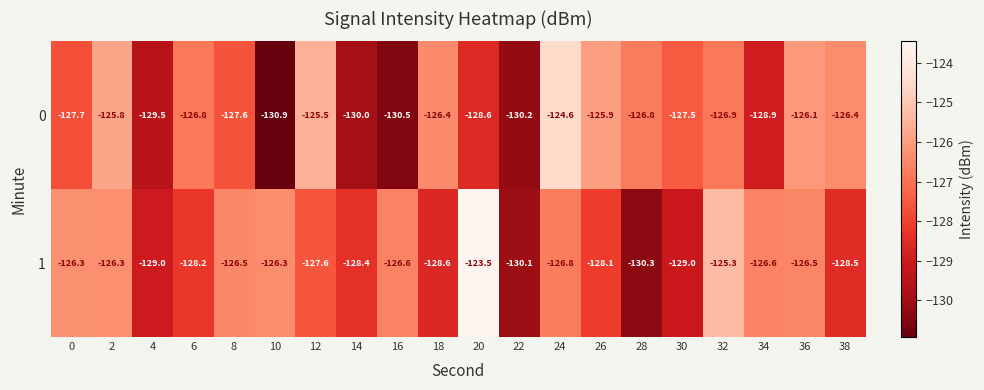

What is the difference between the highest and lowest values at 0?

1.4